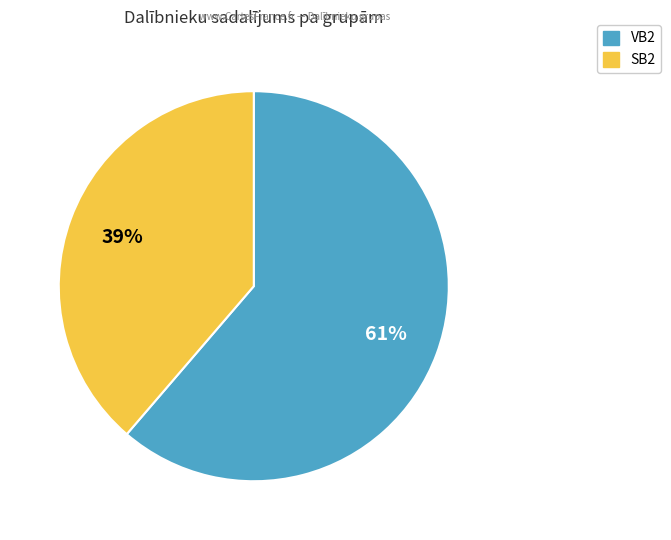

Which slice represents more than half of the pie?

VB2